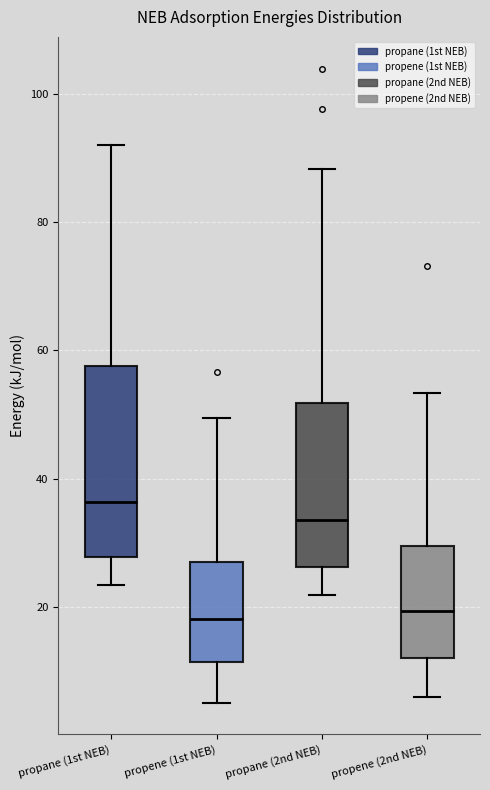

Reading left to right, read every box against the y-axis: the position of its median line, the range the box covers, and the ends of its whiskers. The values are not printed on the chart, so give them approximately, as read against the axis.

propane (1st NEB): median 36, box 28 to 58, whiskers 24 to 92
propene (1st NEB): median 18, box 12 to 26, whiskers 6 to 50
propane (2nd NEB): median 34, box 26 to 52, whiskers 22 to 88
propene (2nd NEB): median 20, box 12 to 30, whiskers 6 to 54